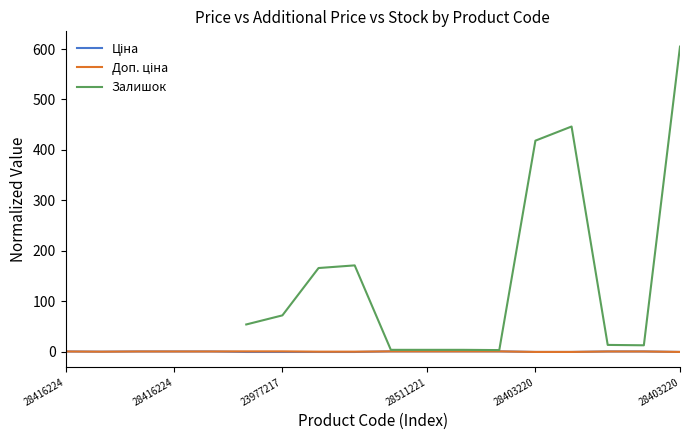

Read the Доп. ціна value at 28403220.

1.0